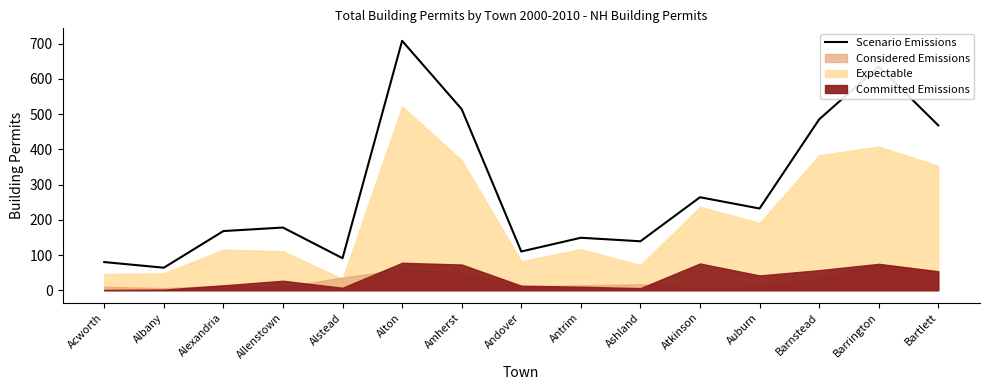

What is the minimum value shown in the chart?

64